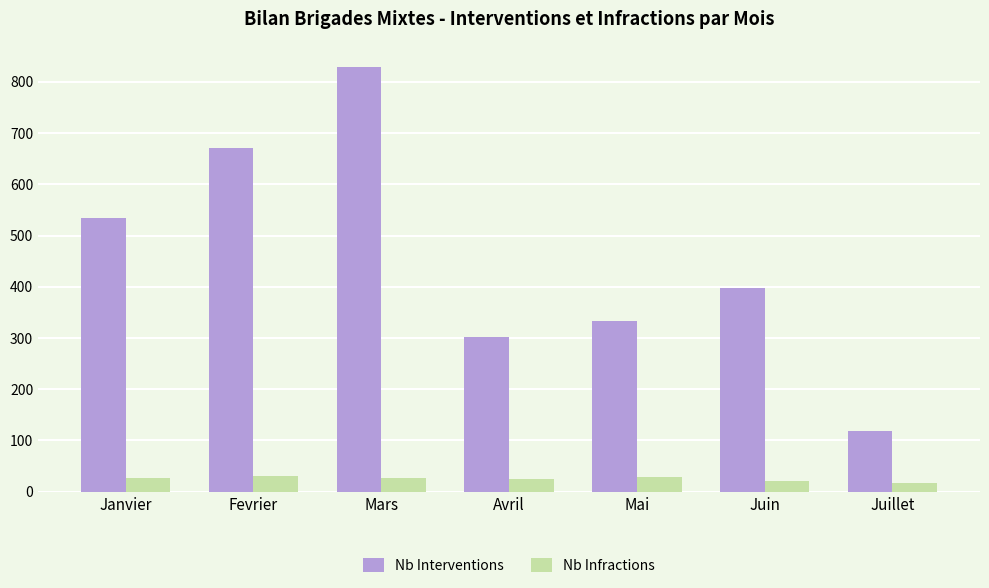

Which series has the largest total across all categories?

Nb Interventions